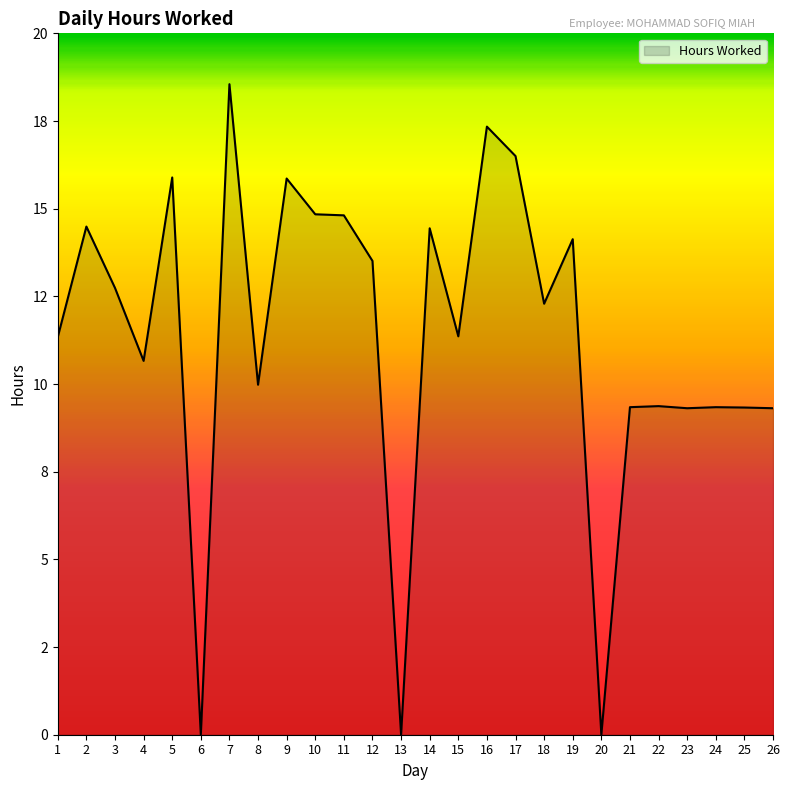

Is it true that the value at 21 is 5.5?

False